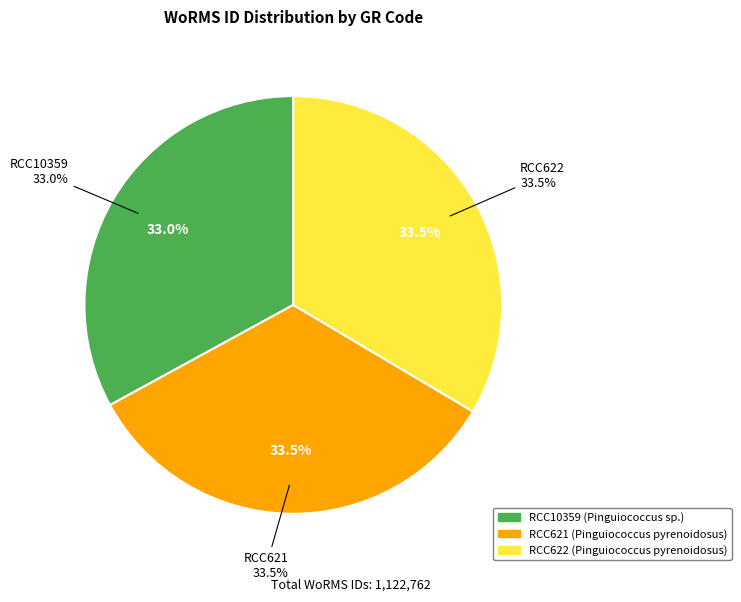

Is the sum of RCC621 and RCC622 greater than half?

Yes